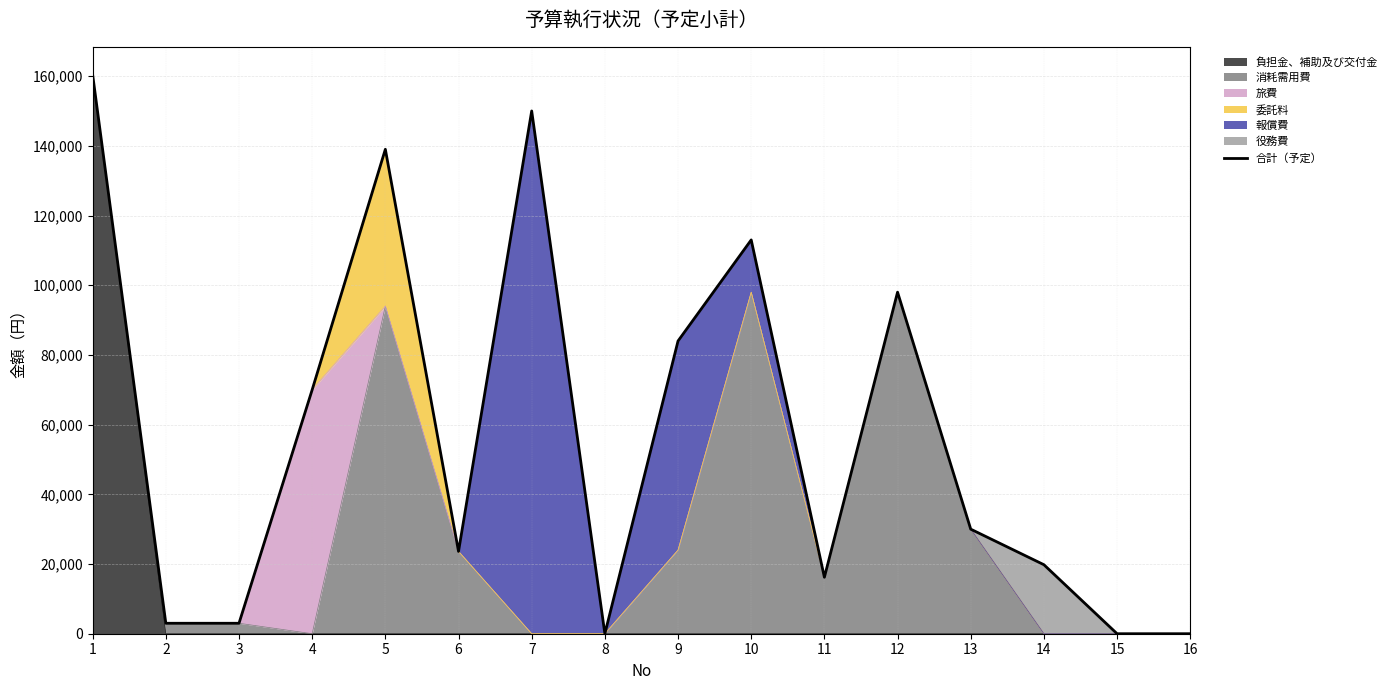

How many data points are less than 30000?

8